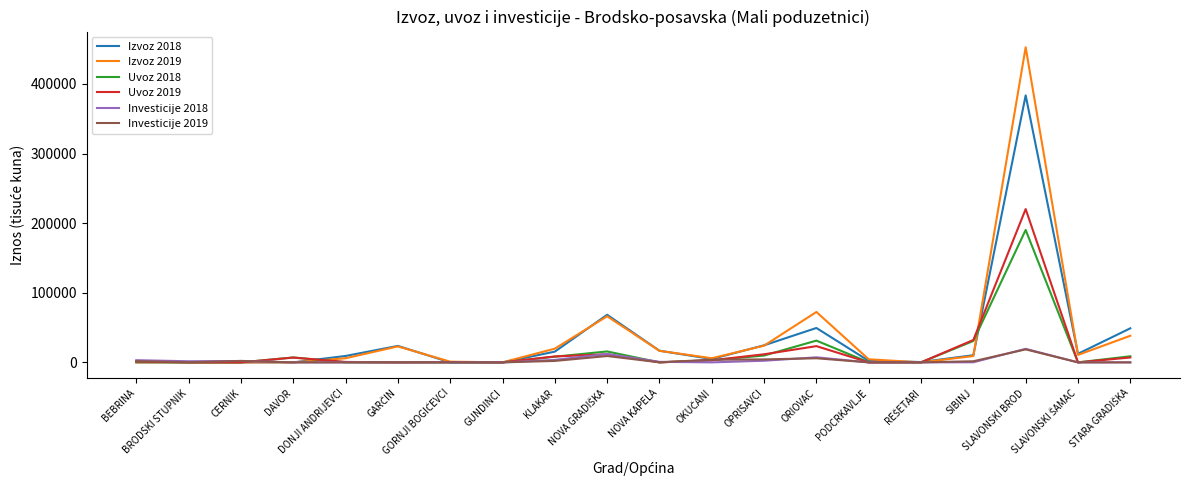

The value of Izvoz 2019 at DAVOR is 193764.3. True or false?

False